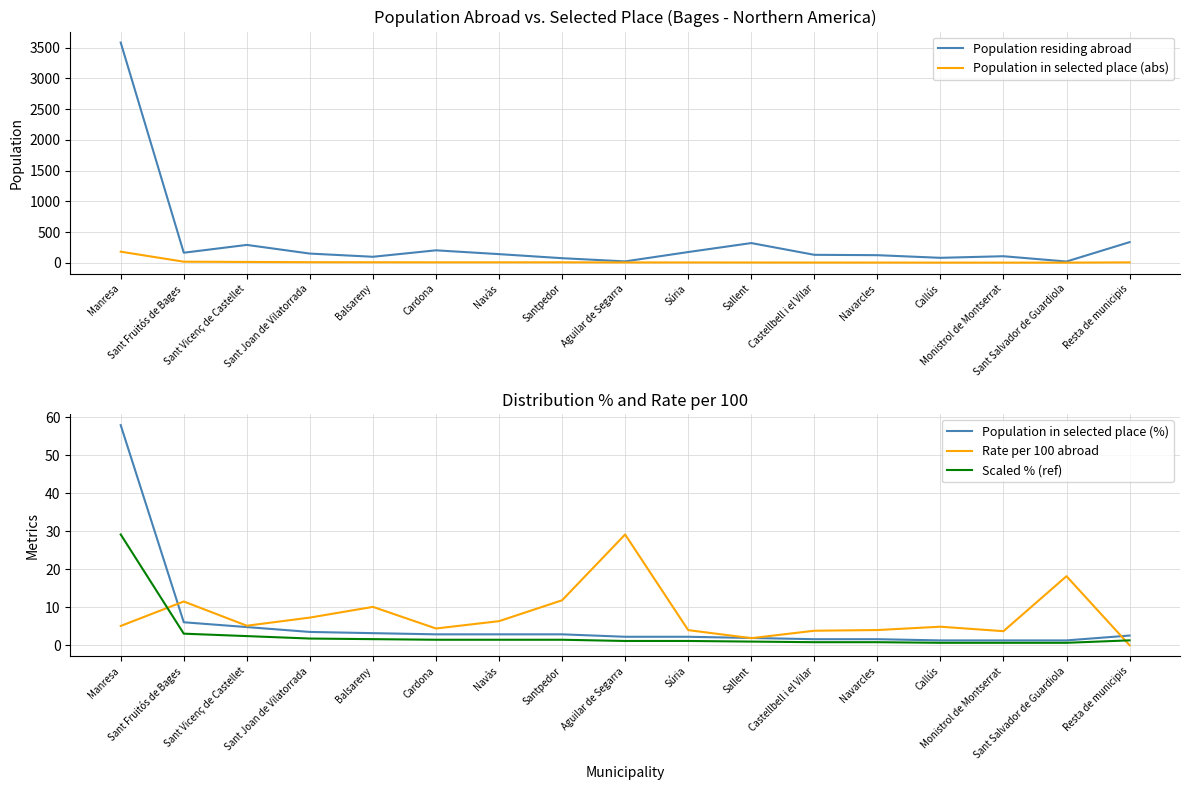

Is the value of Population in selected place (%) at Sant Joan de Vilatorrada greater than the value of Population in selected place (abs) at Sant Fruitós de Bages?

No